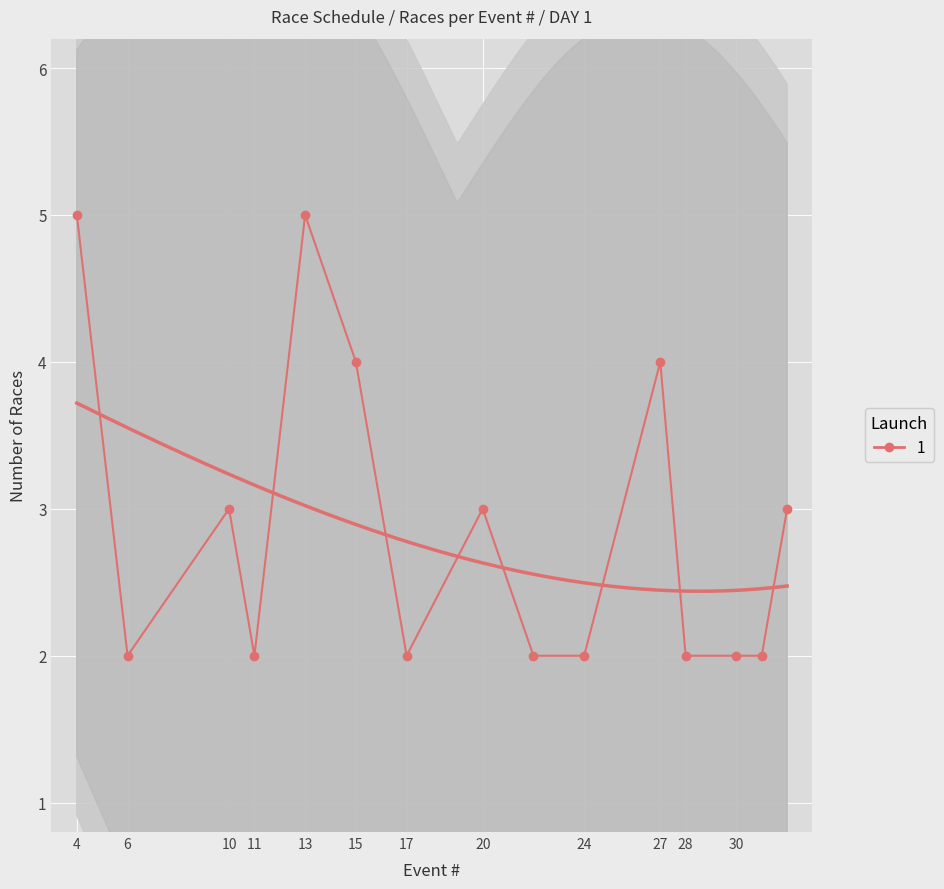

What is the difference between the maximum and second lowest values?

3